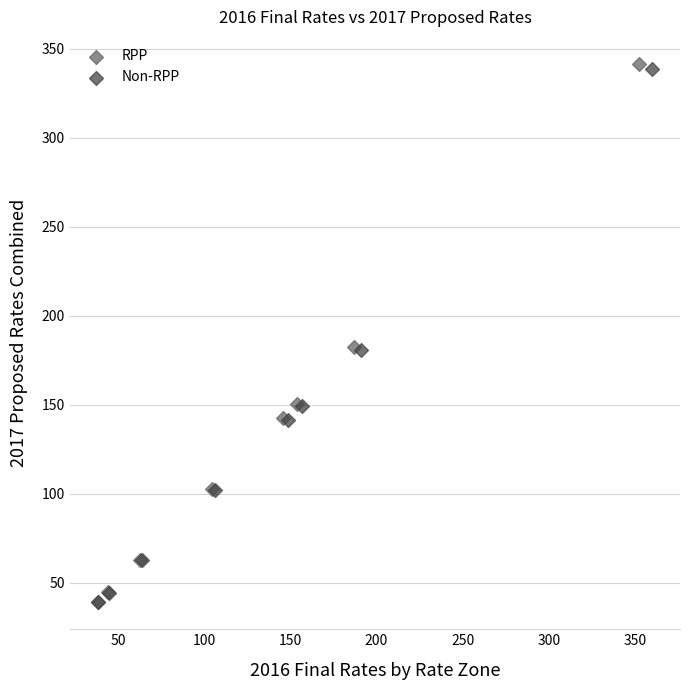

Which series has the largest Y range (max minus min)?

RPP